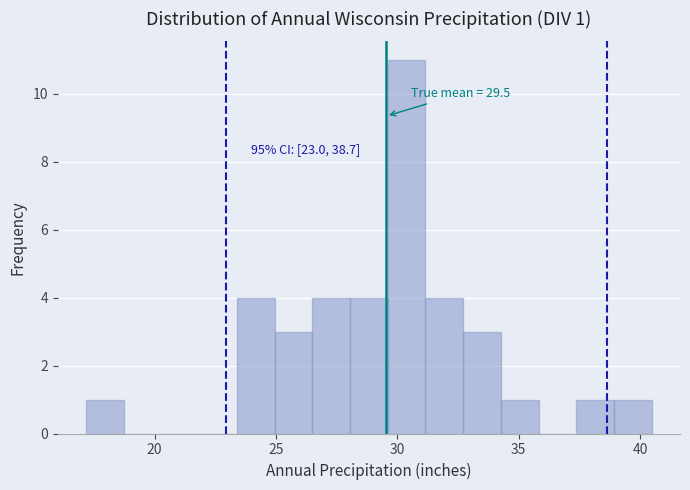

Around what value on the x-axis is the tallest bar? Give the approximate position of its centre, as read against the axis.

30.5